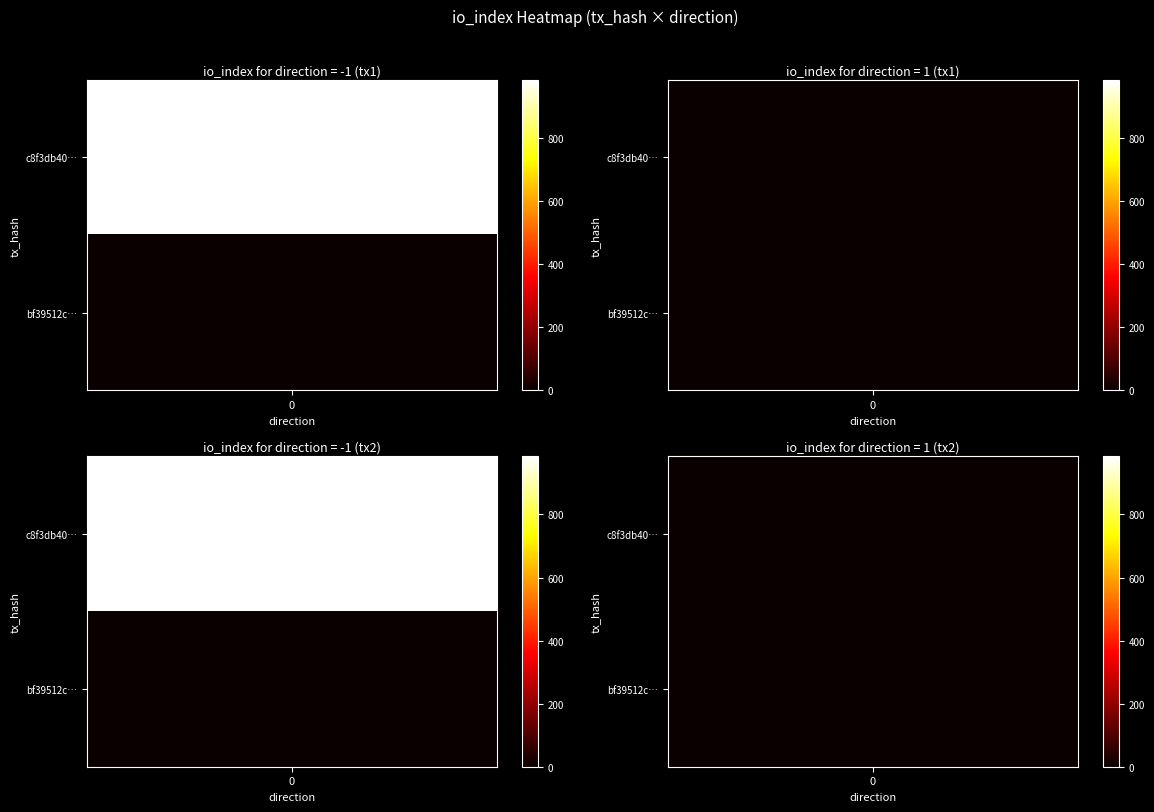

What is the sum of the c8f3db40faac1de338d8510266f8cc5196f58db values at io_index and direction?

984